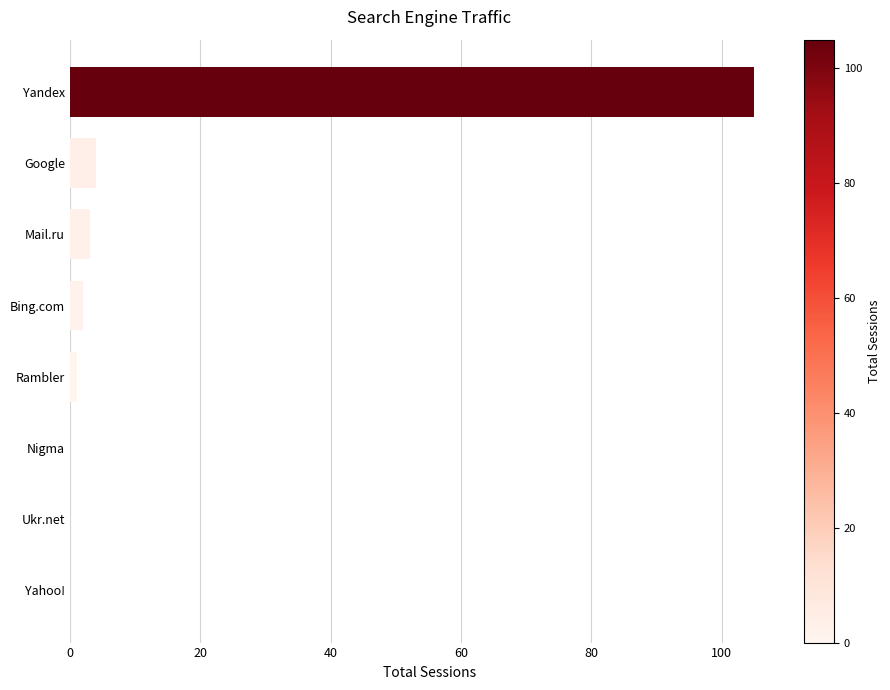

What is the change in value from Nigma to Mail.ru?

+3